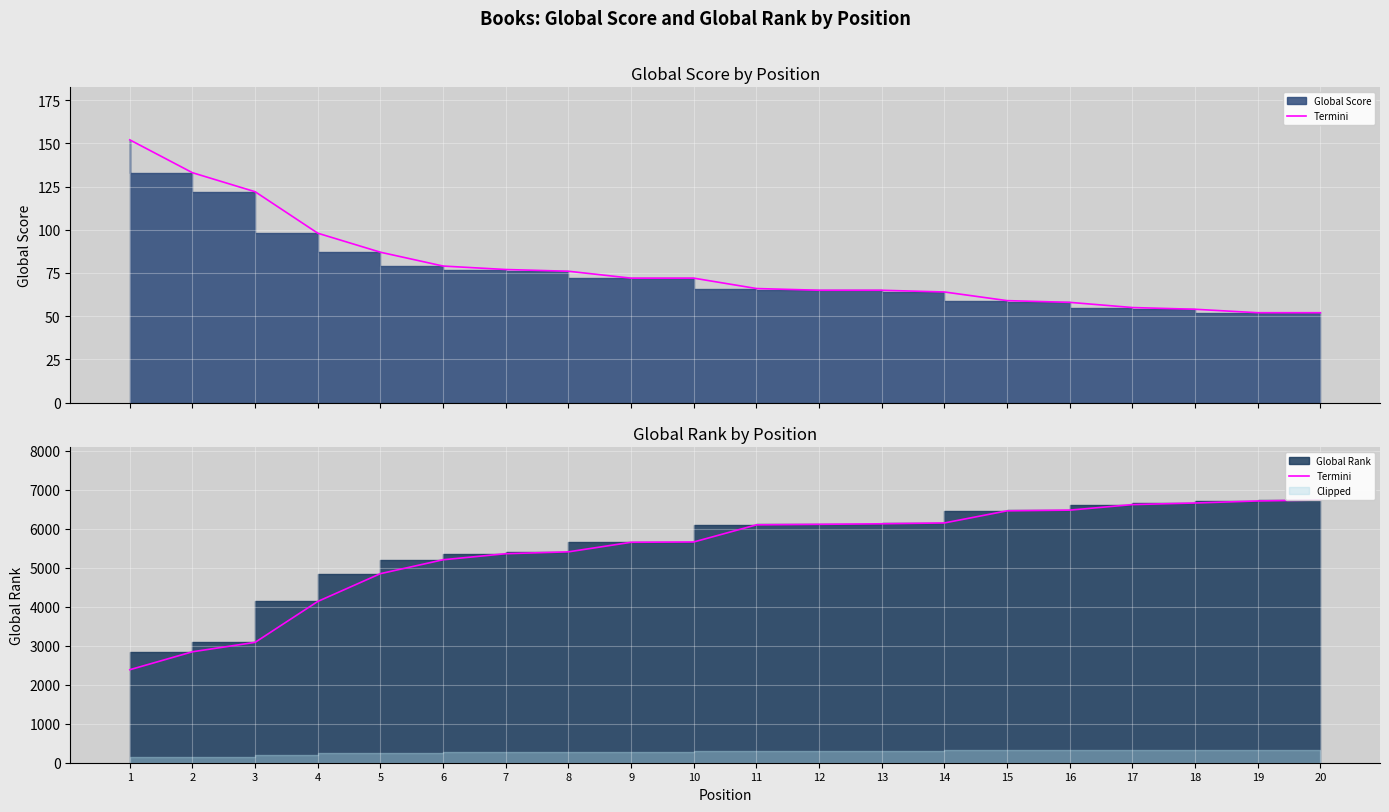

Rank the categories by value from highest to lowest.

20, 19, 18, 17, 16, 15, 14, 13, 12, 11, 10, 9, 8, 7, 6, 5, 4, 3, 2, 1